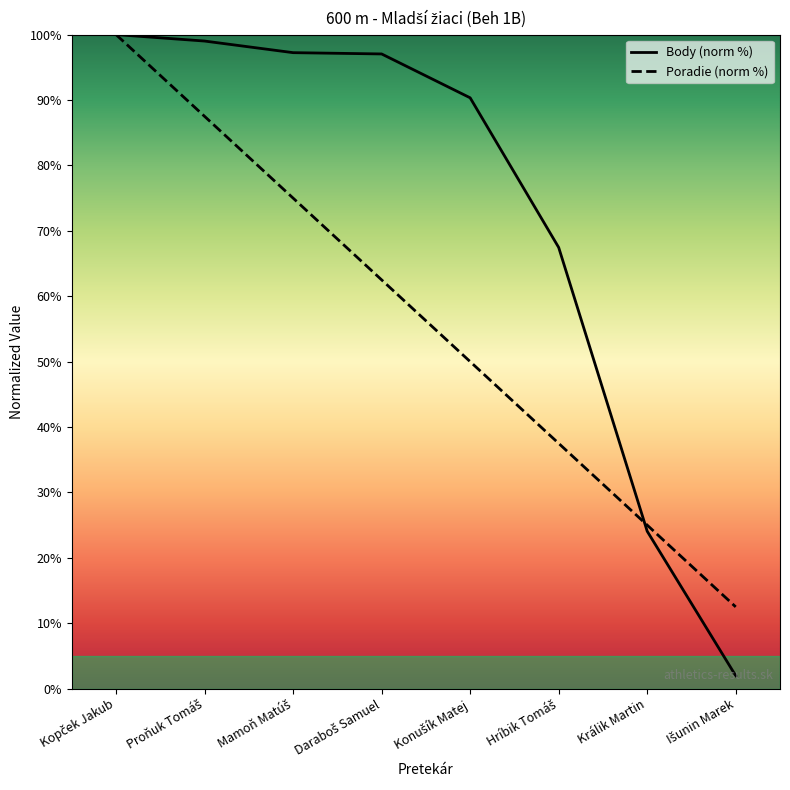

What is the label of the 7th point from the left?

Králik Martin